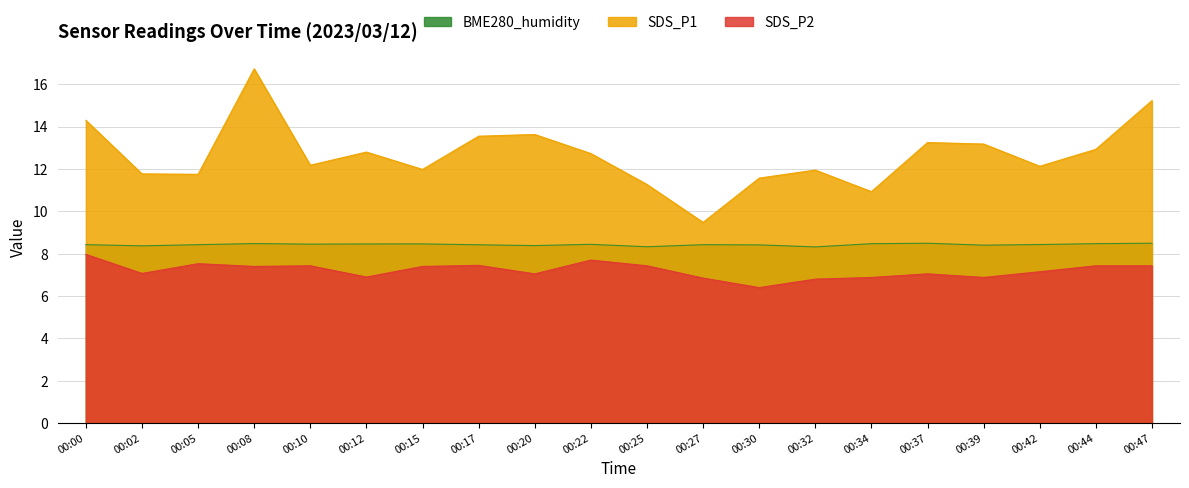

At how many categories does at least one series exceed 8?

20